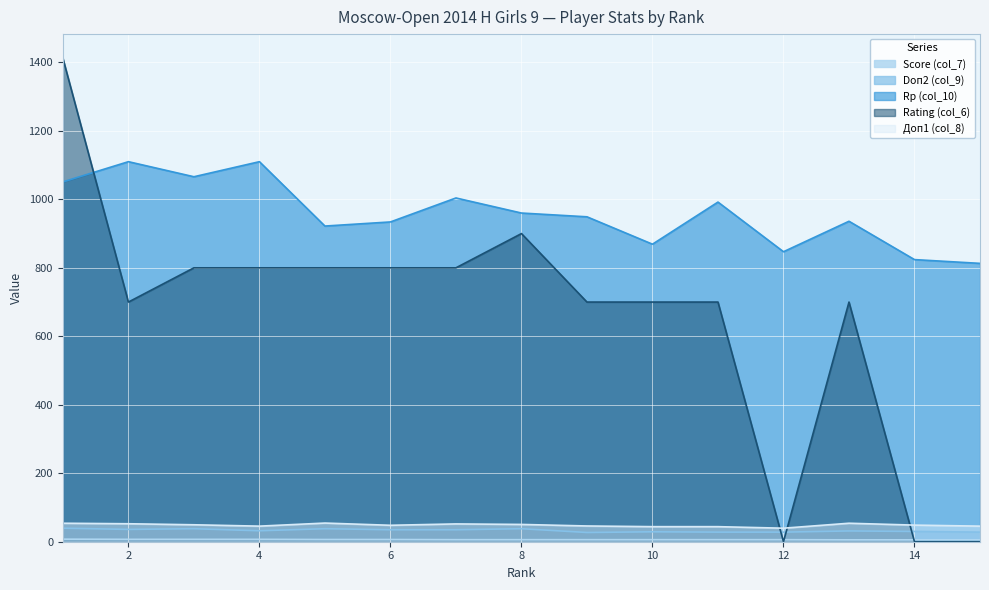

What is the difference between the Rp (col_10) values at 15 and 5?

109.0